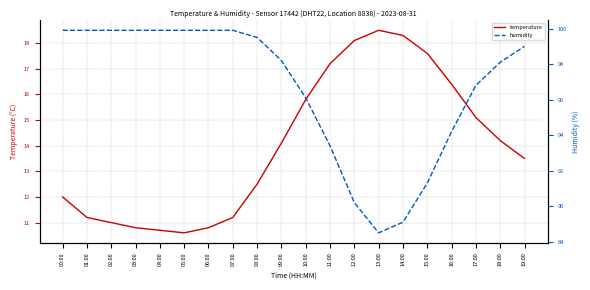

True or false: humidity and temperature cross at least once.

False